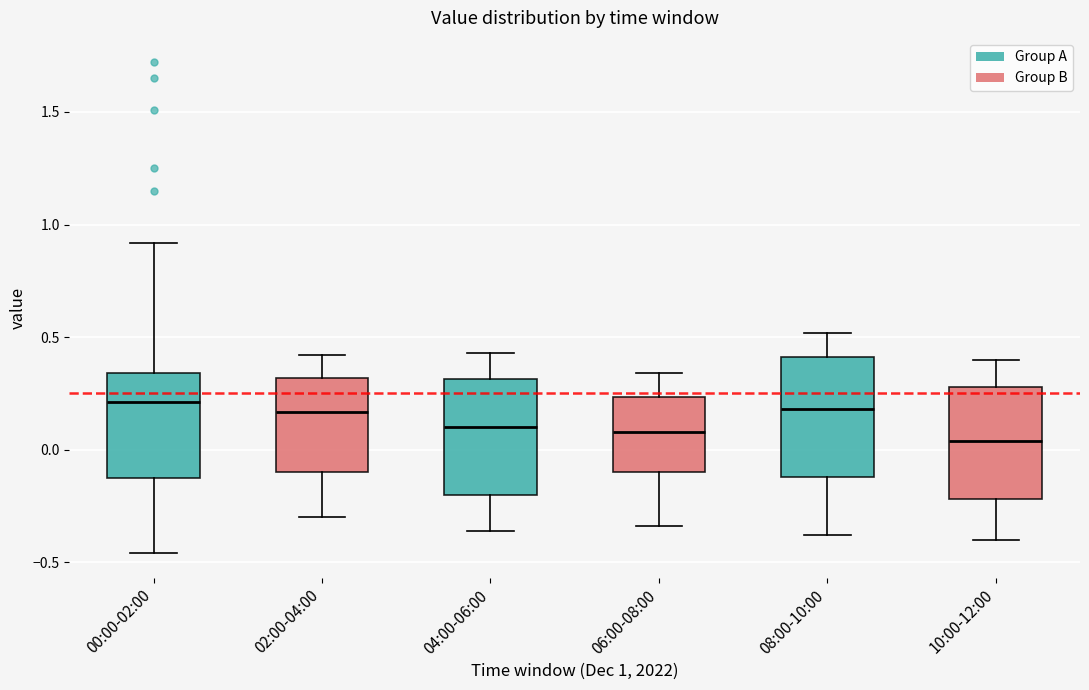

Where is the lower edge of the box for 06:00-08:00 on the y-axis? The values are not printed on the chart, so give them approximately, as read against the axis.

-0.10